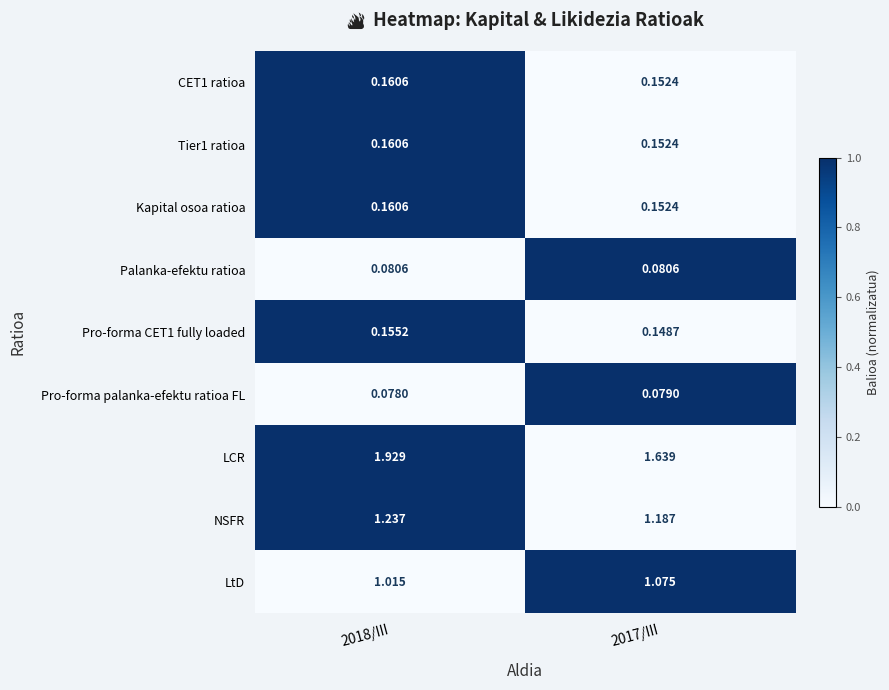

Which series has the largest range (max minus min)?

LCR